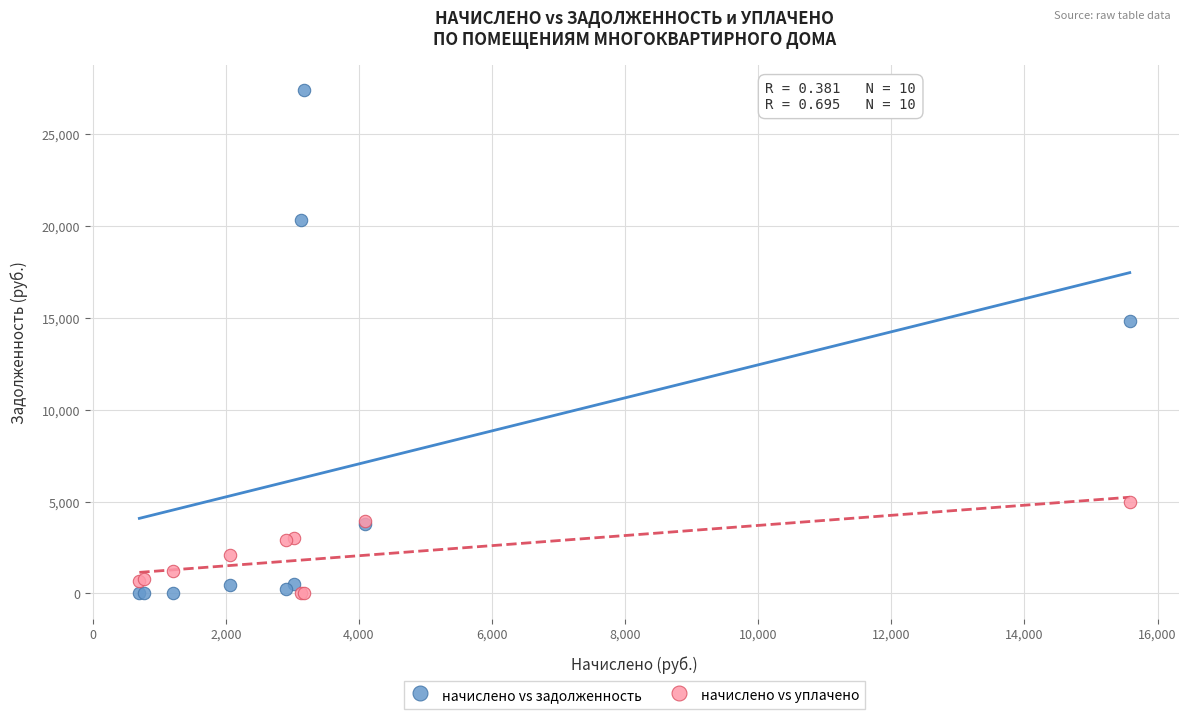

In the начислено vs задолженность series, what Y value is closest to 13699?

14802.9